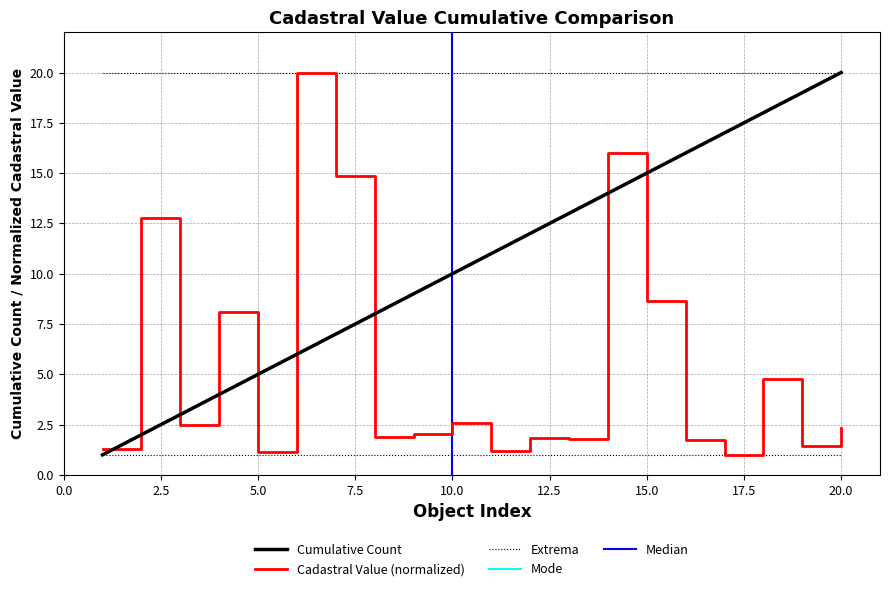

Which has a higher value, 19 or 16?

16